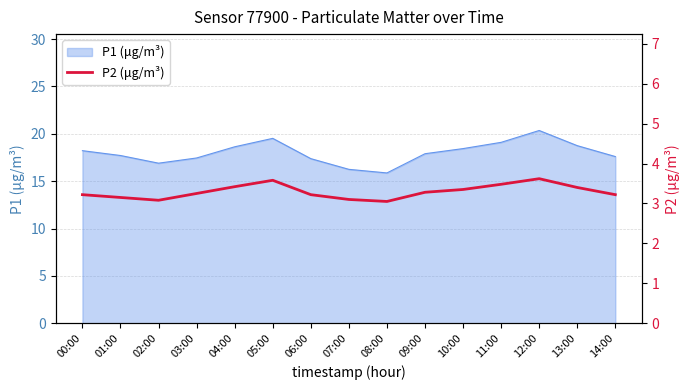

Where is the first local minimum?

02:00